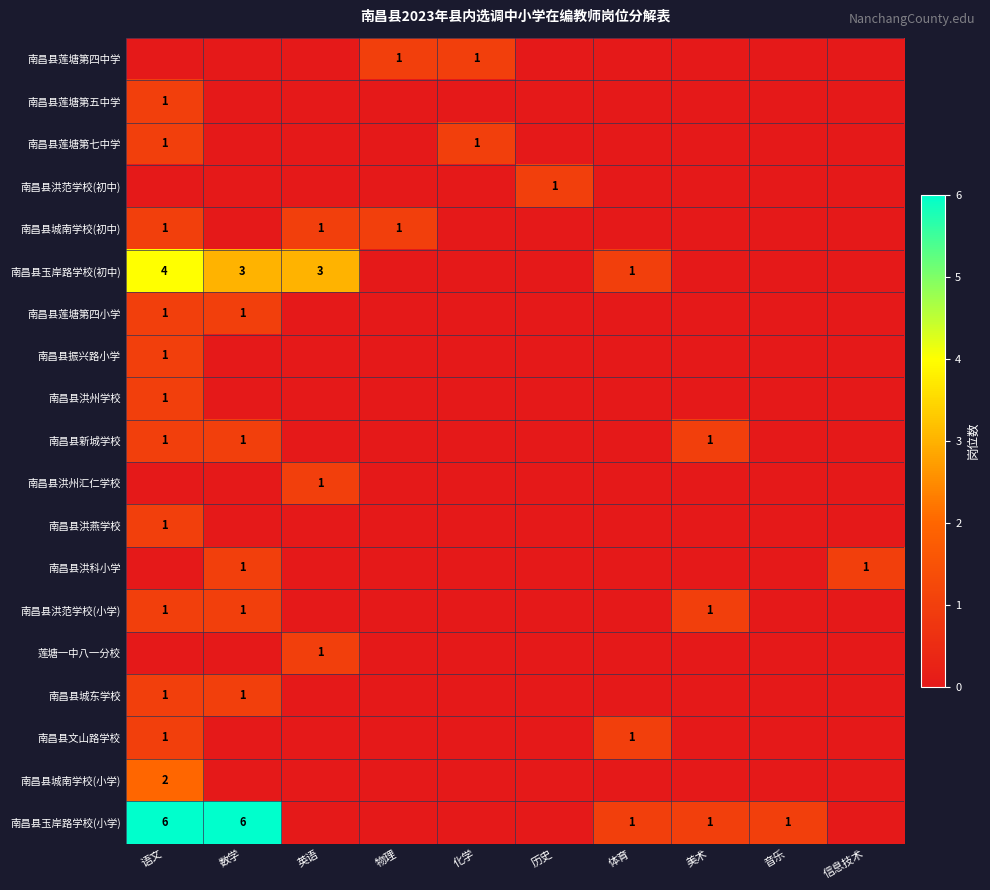

The 南昌县玉岸路学校(初中) series shows 4 at 语文. True or false?

True